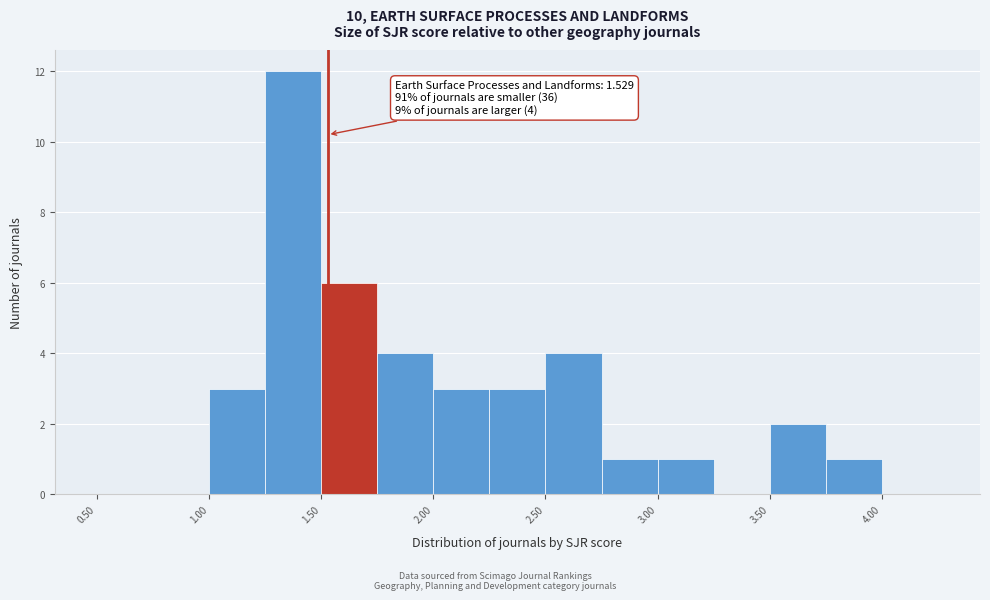

Over which range of the x-axis is the bar tallest?

1.25 to 1.50